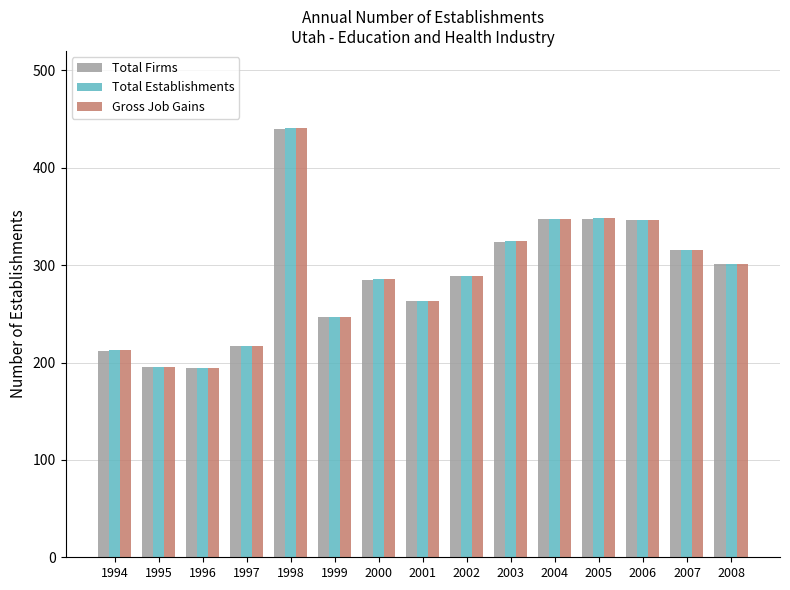

At which category is the sum across all series the highest?

1998